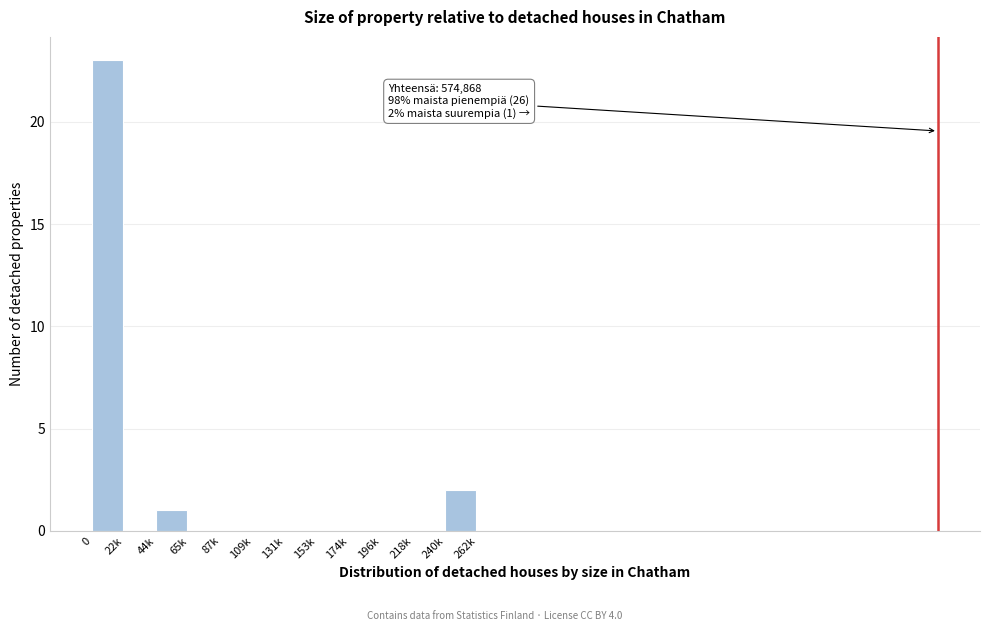

Reading left to right, transcribe all the data shown in this chart.

0=23	22k=0	44k=1	65k=0	87k=0	109k=0	131k=0	153k=0	174k=0	196k=0	218k=0	240k=2